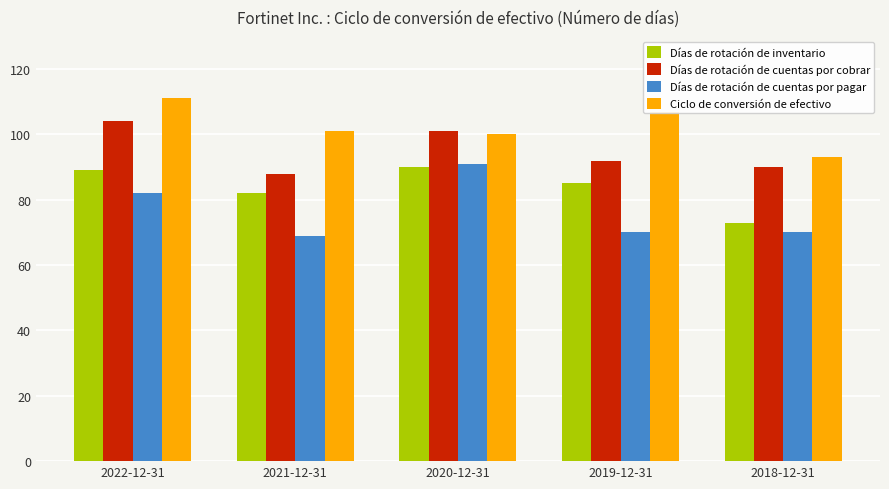

Count the number of categories in the chart.

5